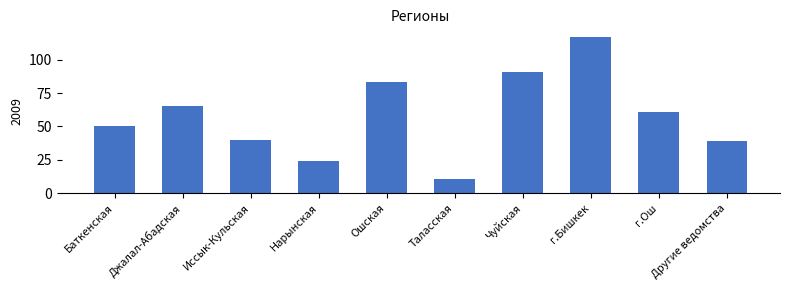

Which has a higher value, Джалал-Абадская or Другие ведомства?

Джалал-Абадская